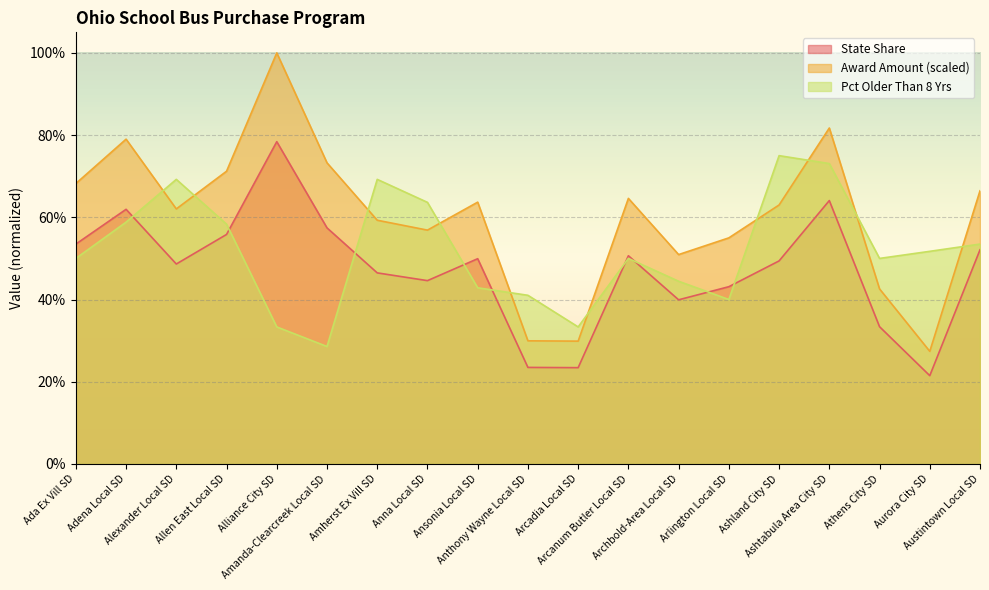

What is the label of the 13th point from the right?

Amherst Ex Vill SD